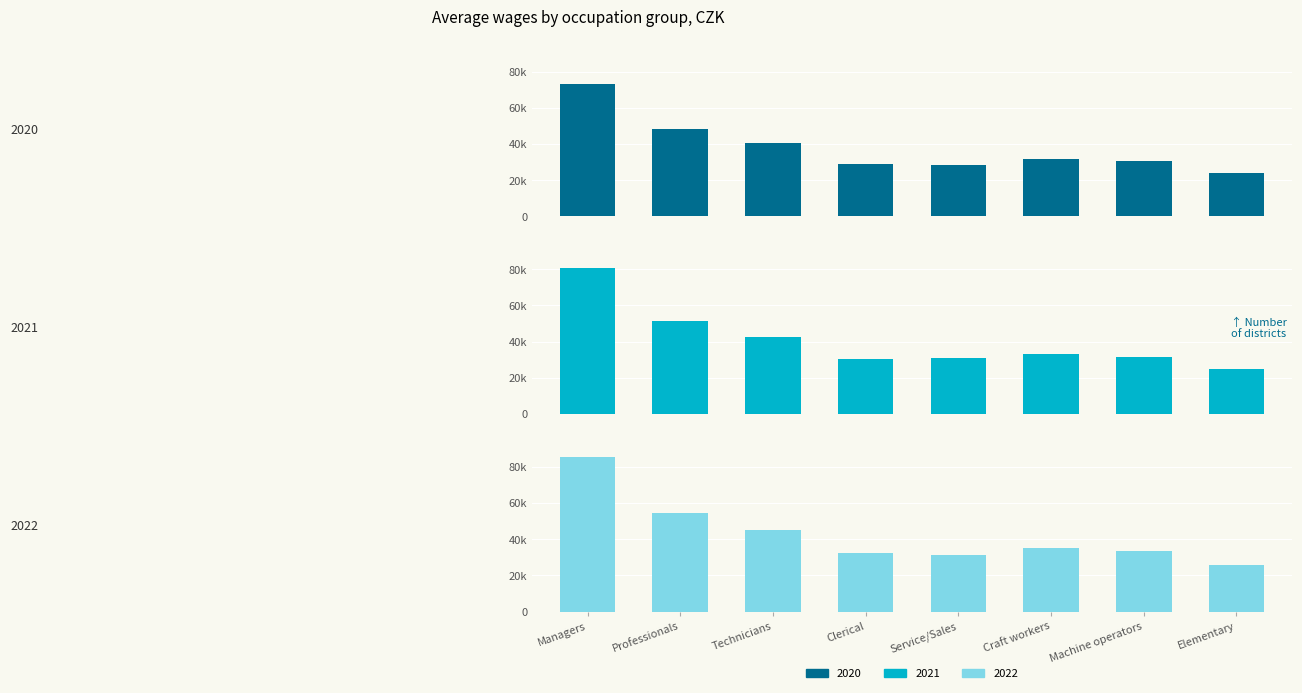

Between Clerical and Craft workers, which is larger?

Craft workers